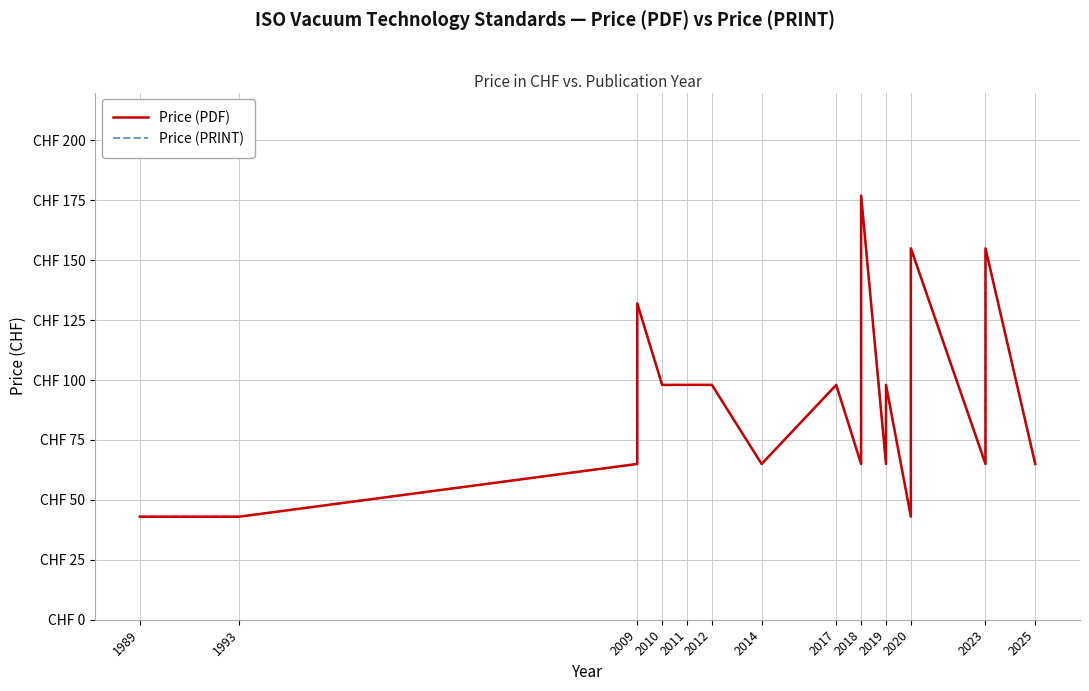

The Price (PRINT) series shows 33 at 2017. True or false?

False